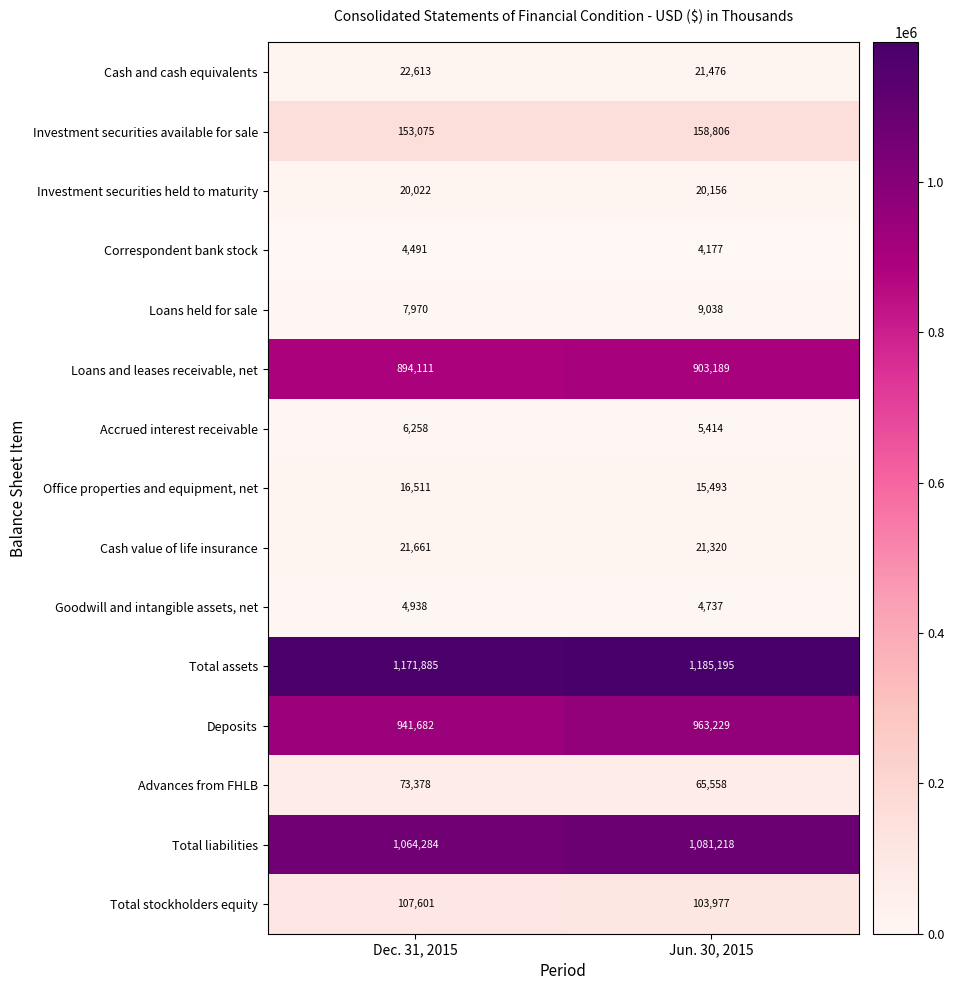

At how many categories does at least one series exceed 826106?

2